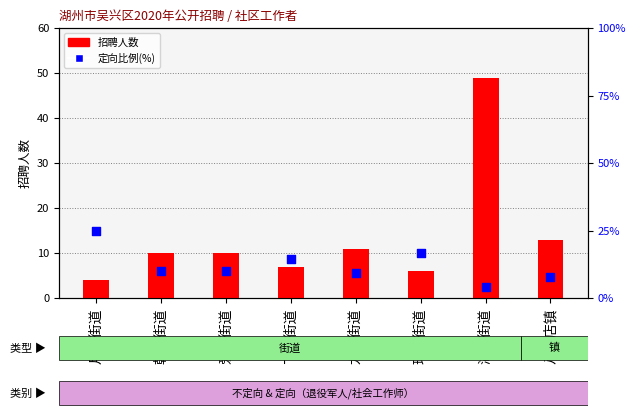

Which series contains the highest Y value?

招聘人数